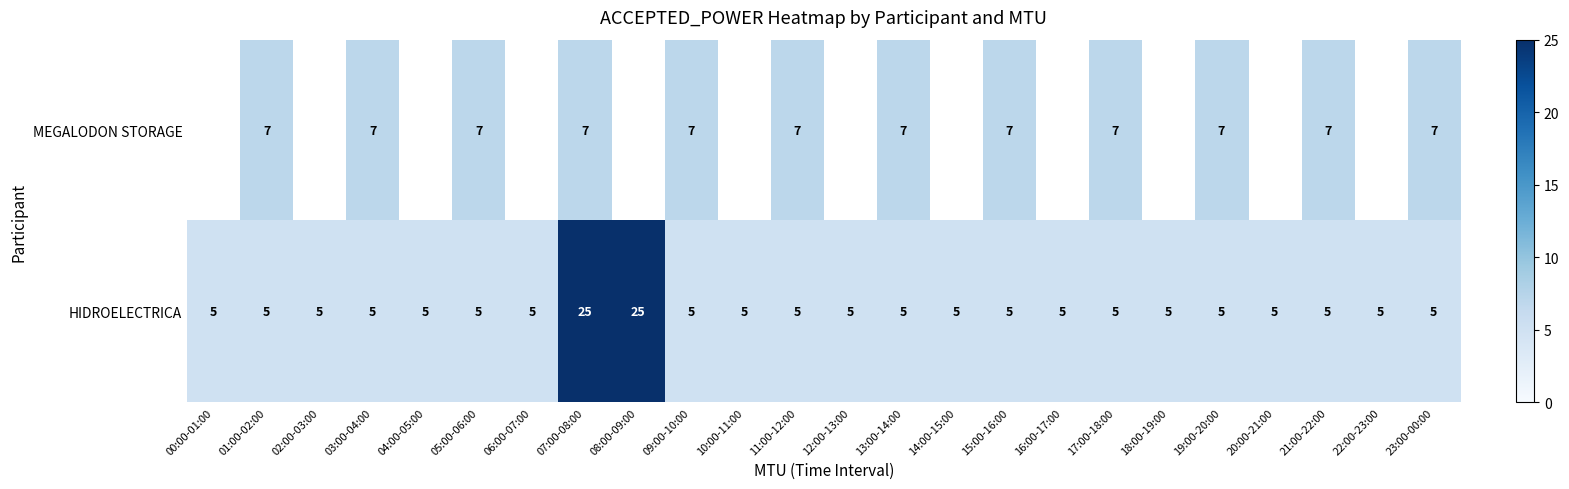

At how many categories does at least one series exceed 5?

13